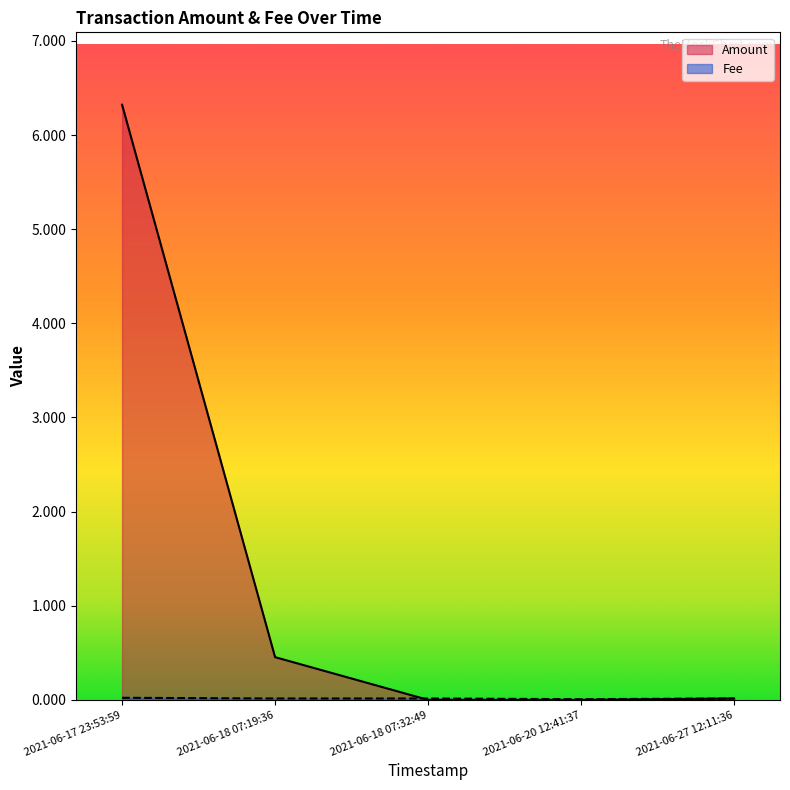

Count the Fee values in the range 0 to 1.

5